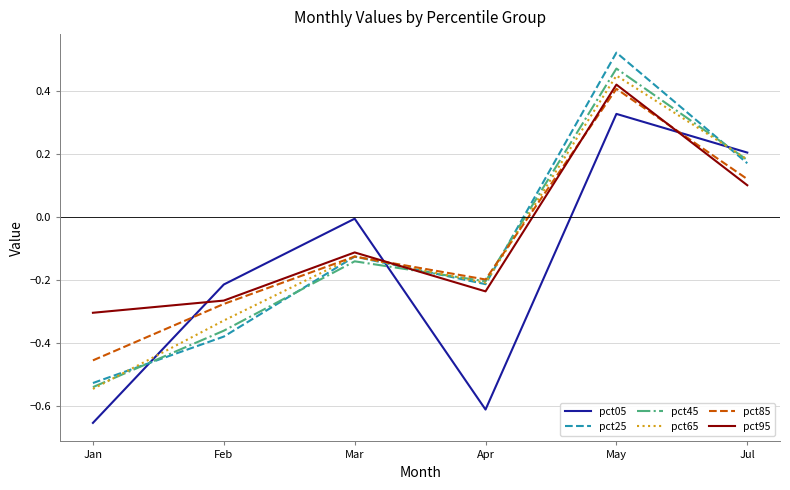

Where is pct95 nearest to the value 0?

Jul